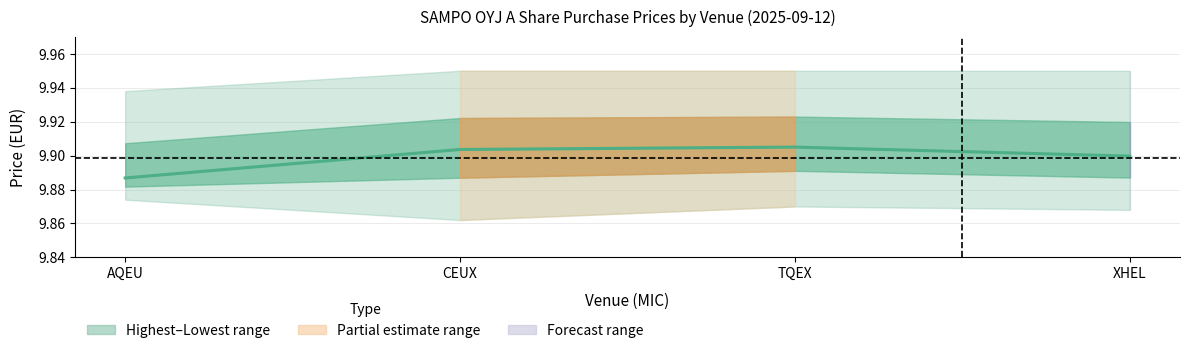

The chart shows a value of 9.9 at XHEL. True or false?

True